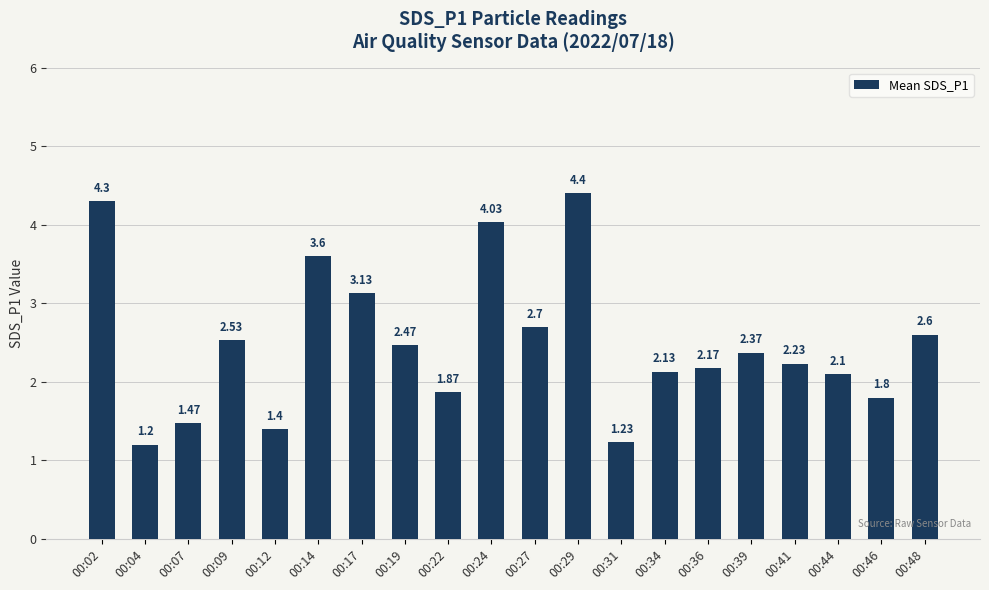

What is the sum of all values?

49.7